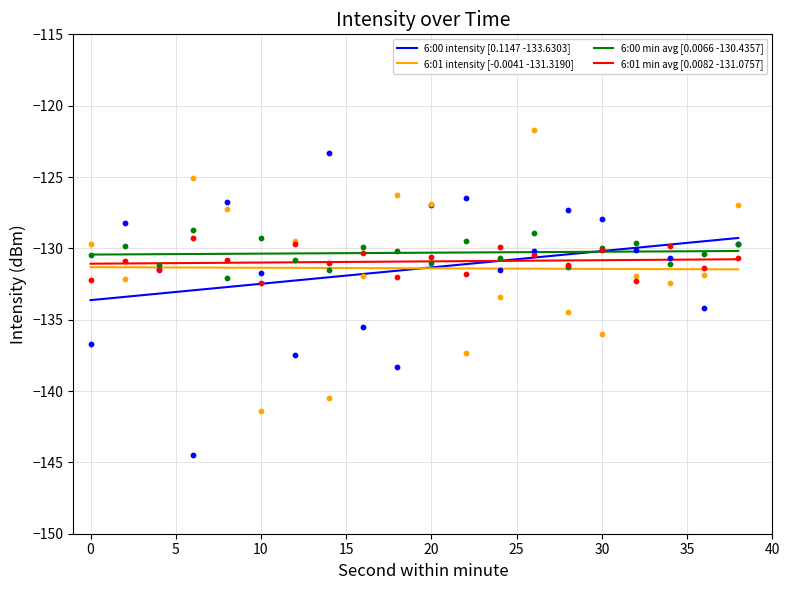

True or false: 6:01 min avg [0.0082 -131.0757] and 6:00 min avg [0.0066 -130.4357] cross at least once.

False